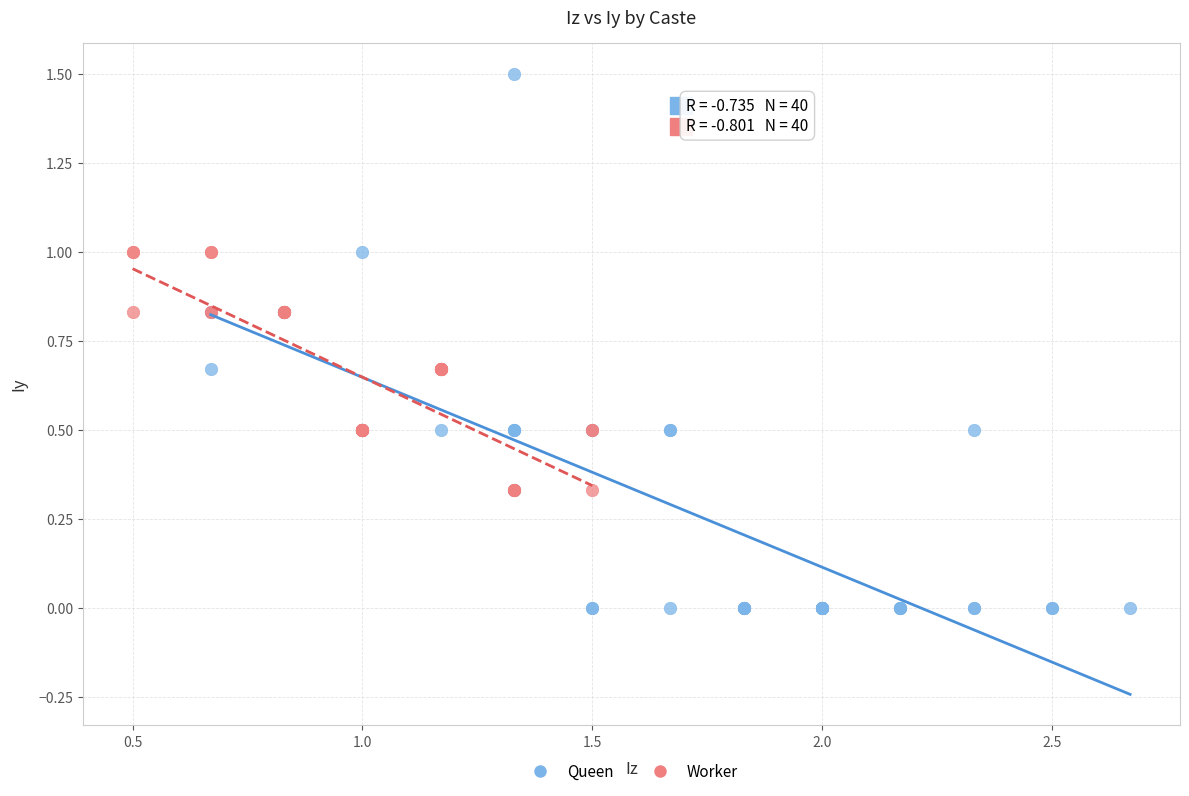

Which series contains the highest Y value?

Queen